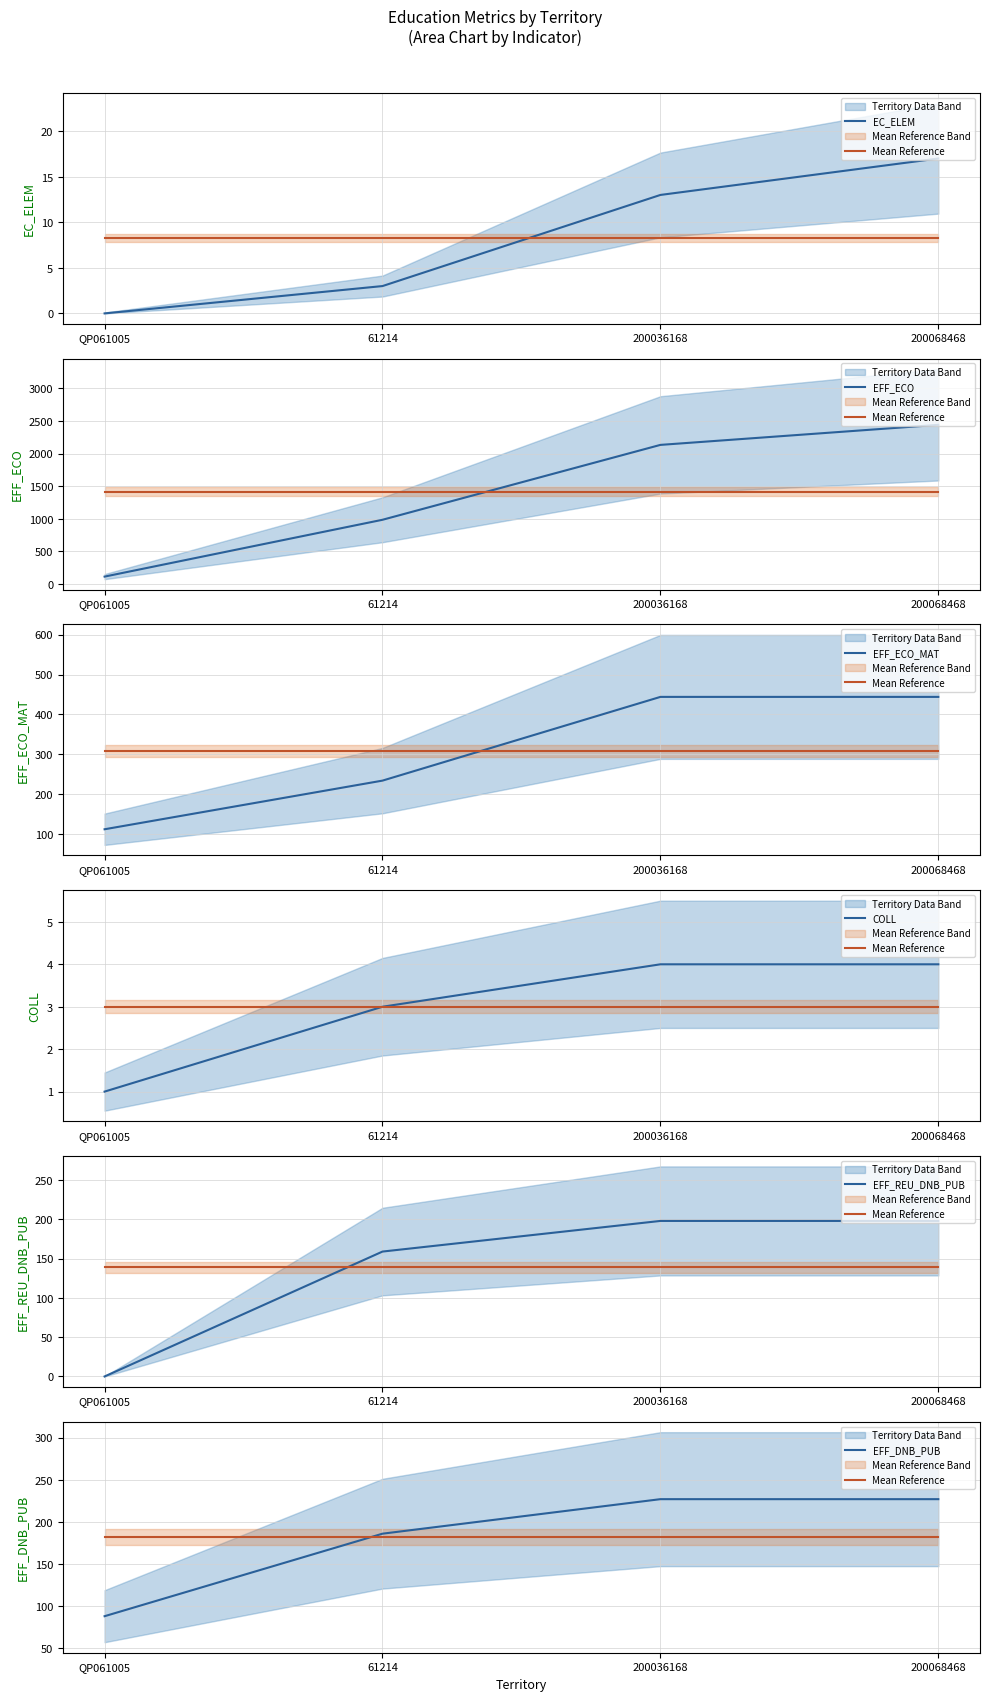

Which series has the largest range (max minus min)?

EFF_ECO